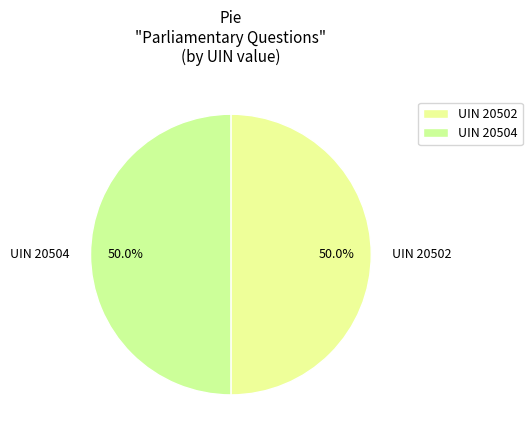

What is the largest slice in the pie chart?

British Youth Council: Closures (UIN 20504)